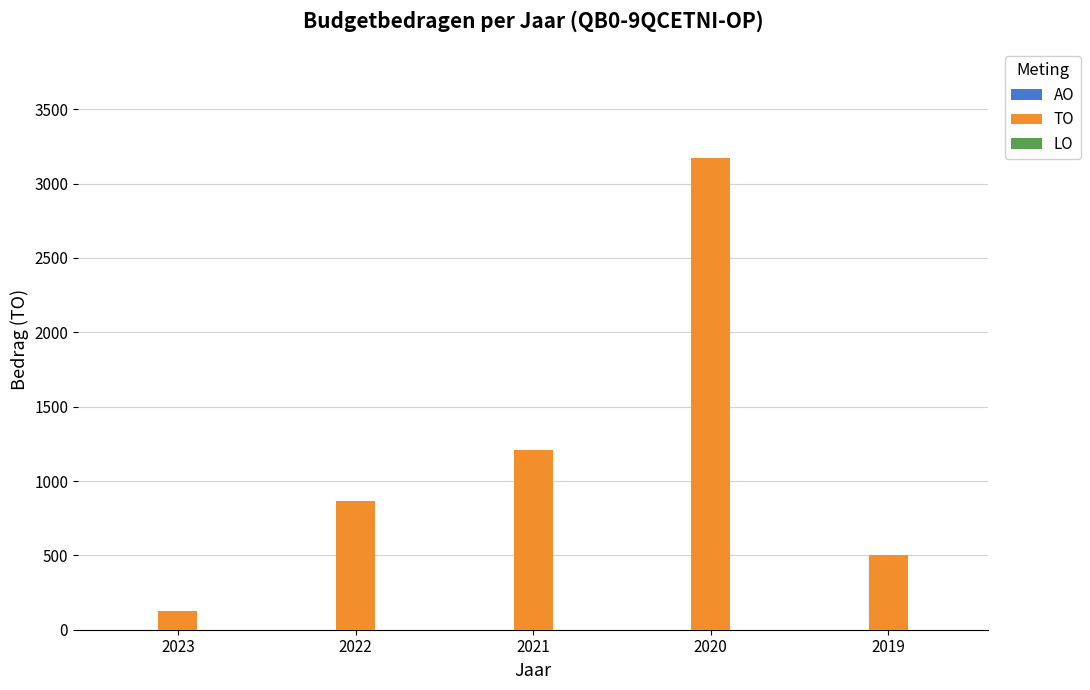

Reading right to left, list all the values displayed in this chart.

500	3175	1206	865	125